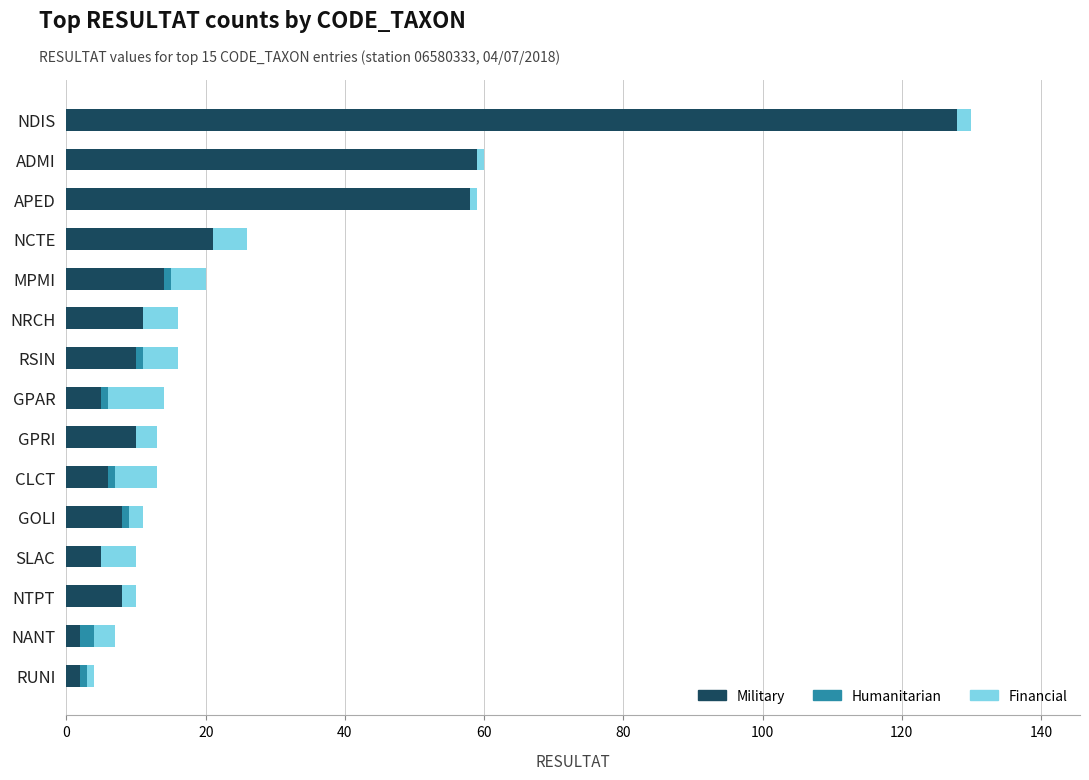

At which category is the sum across all series the highest?

NDIS